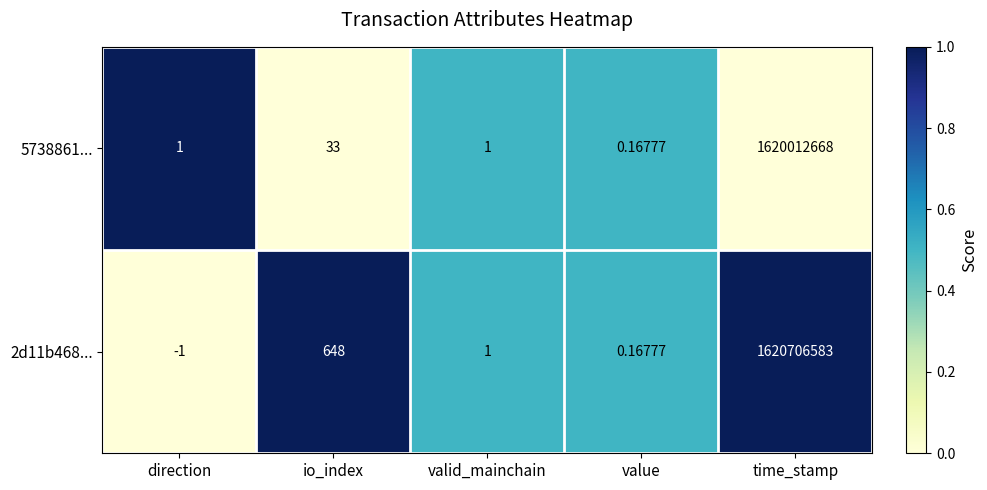

At which label is 2d11b468... closest to 810353291?

io_index